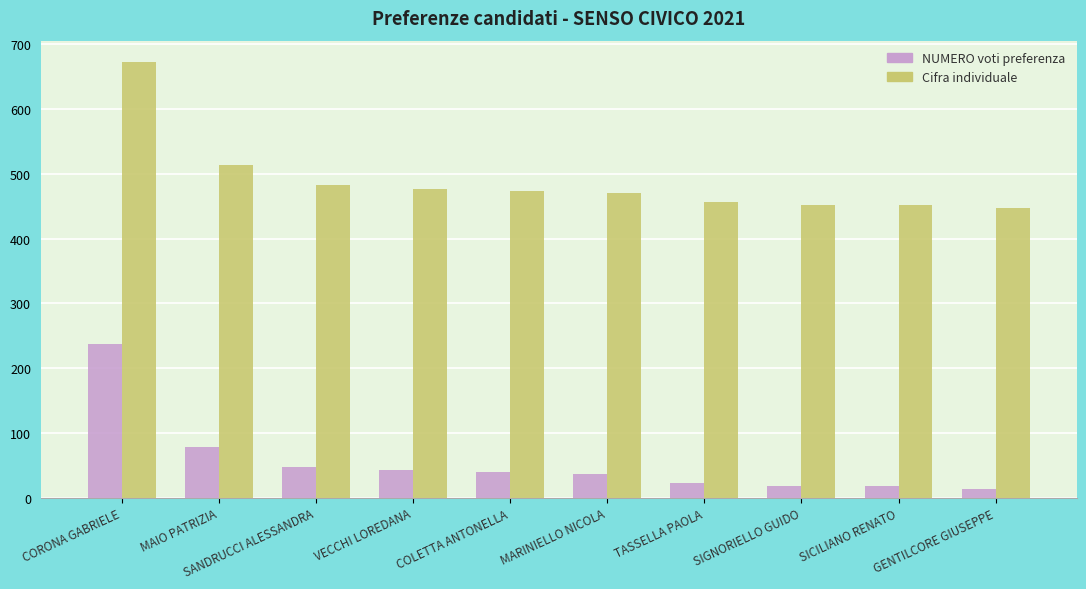

What is the total value across all series at COLETTA ANTONELLA?

512